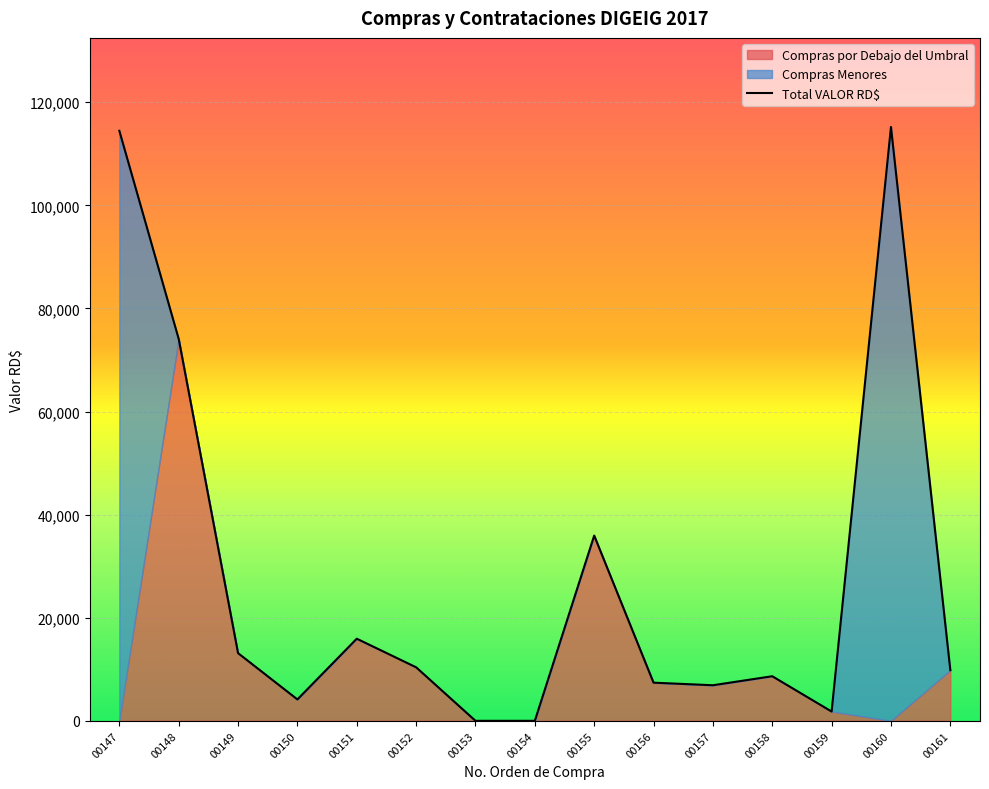

What is the highest value of the Total VALOR RD$ series?

115200.0